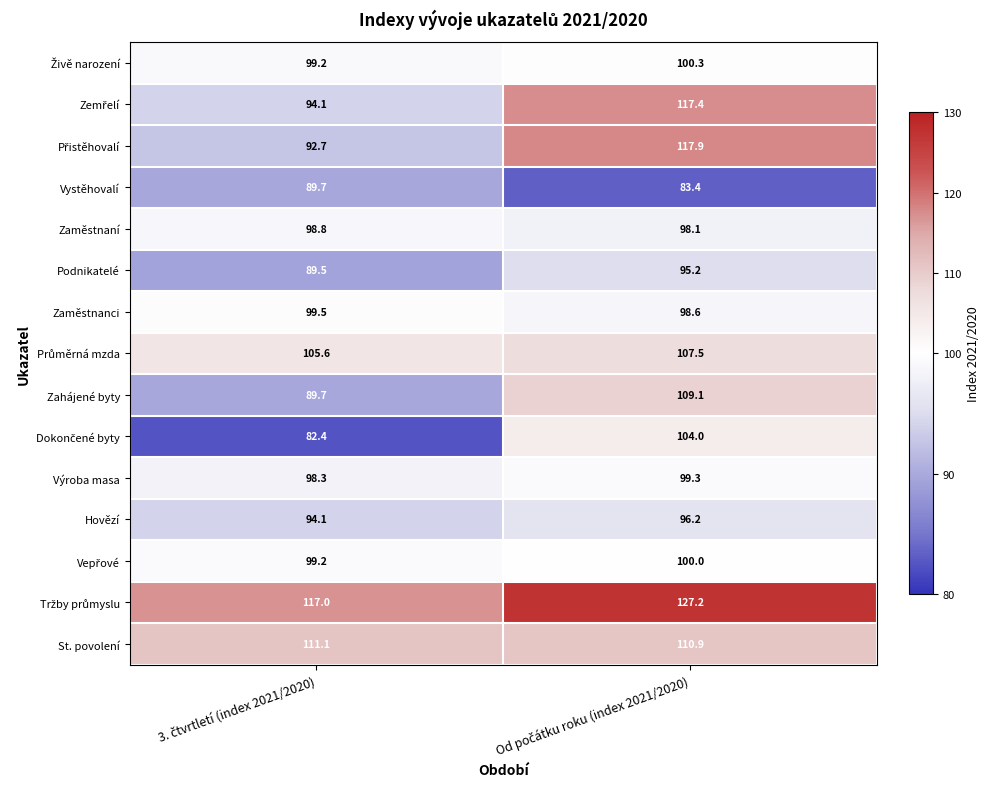

What is the difference between the maximum and minimum values in the Zahájené byty series?

19.4